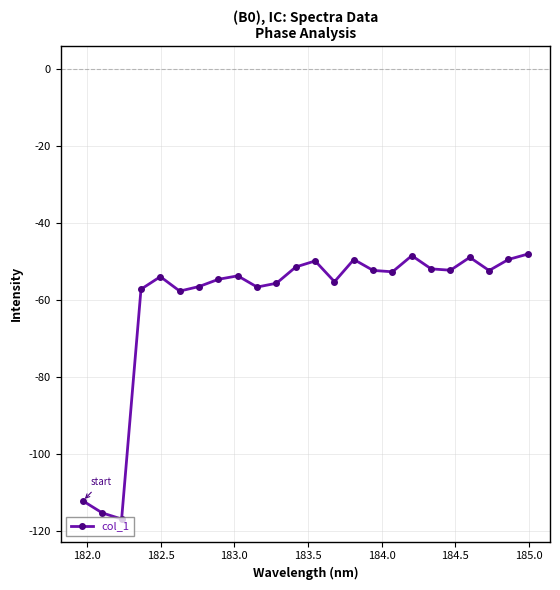

What is the smallest value displayed?

-116.8